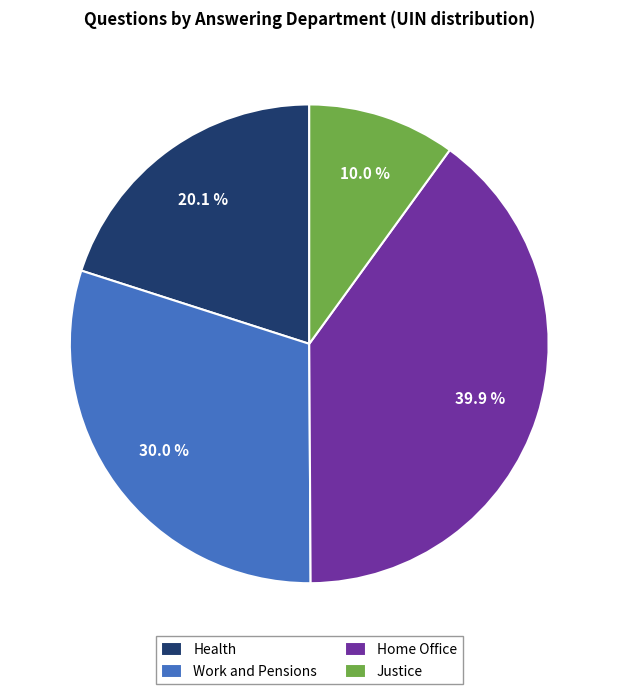

Count the number of slices in the pie.

4